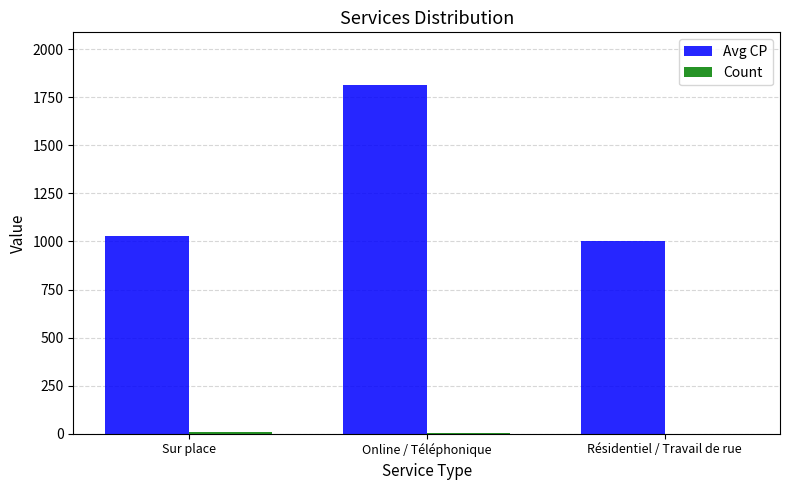

What is the spread (max minus min) of values at Résidentiel / Travail de rue?

999